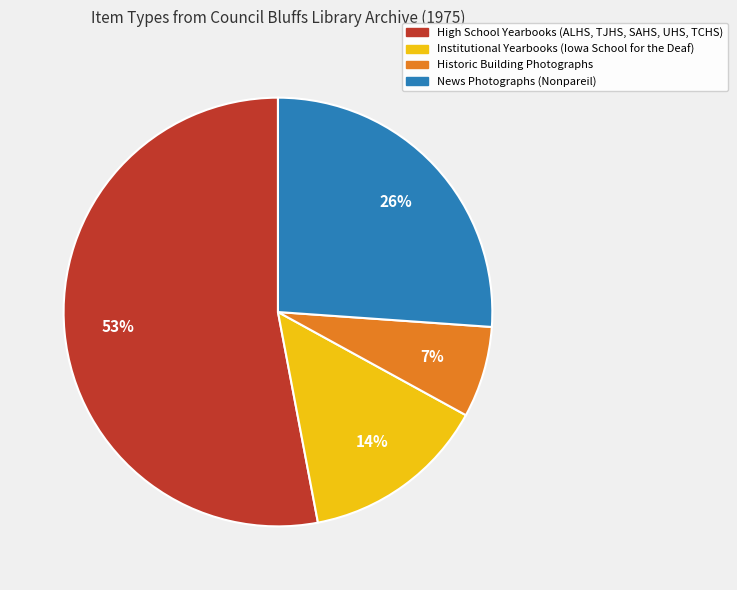

Does any single category account for the majority?

Yes